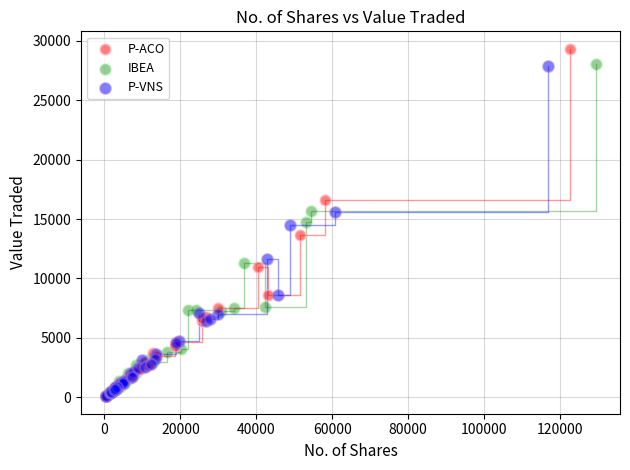

Which series has the widest spread of Y values?

P-ACO